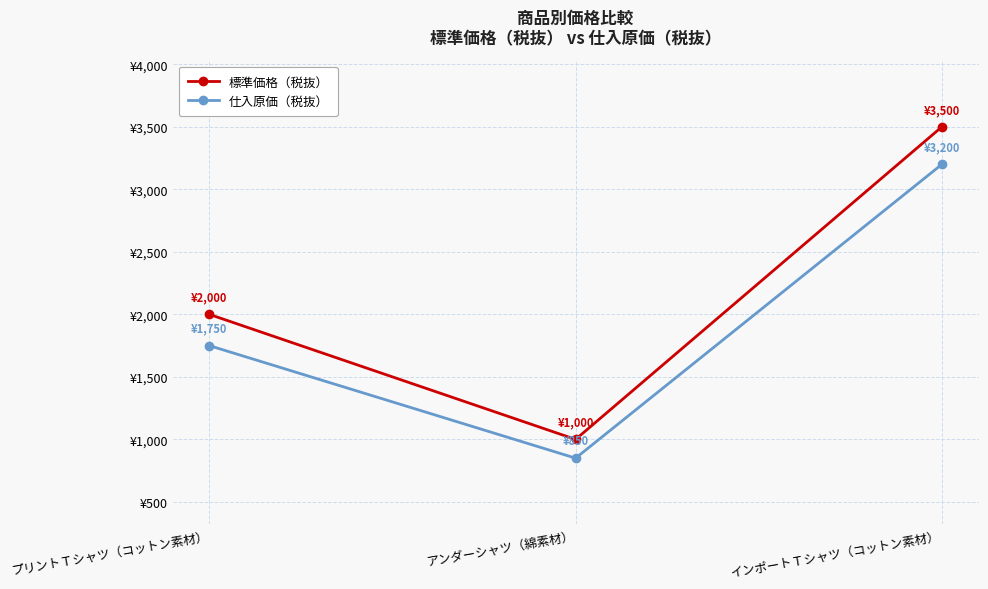

What is the difference between the highest and lowest values at プリントＴシャツ（コットン素材）?

250